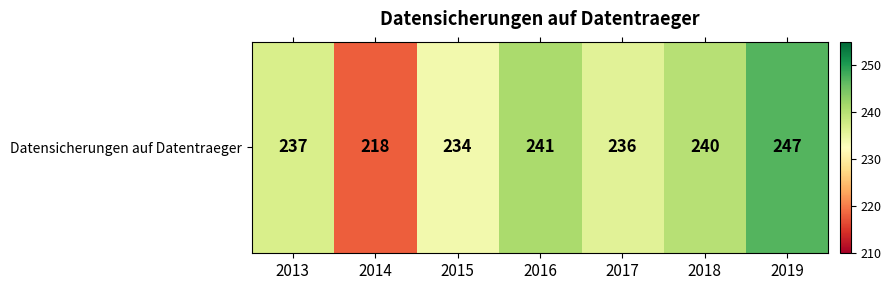

What is the ratio of the value at 2018 to the value at 2016?

1.0